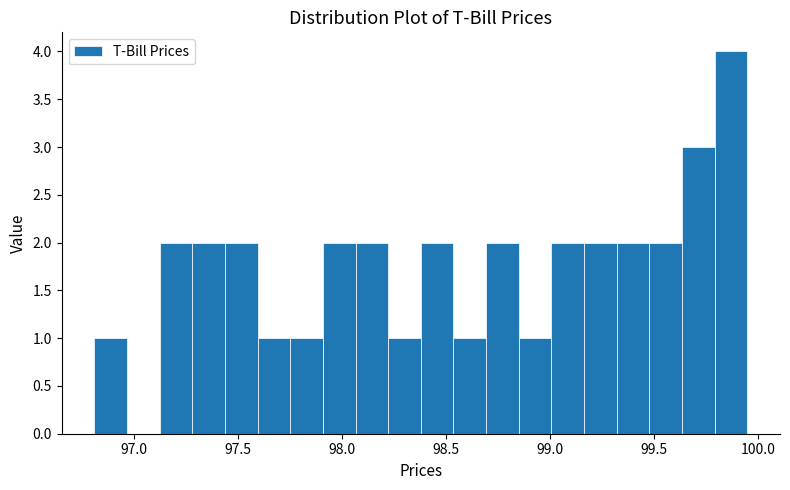

Around what value on the x-axis is the tallest bar? Give the approximate position of its centre, as read against the axis.

99.85